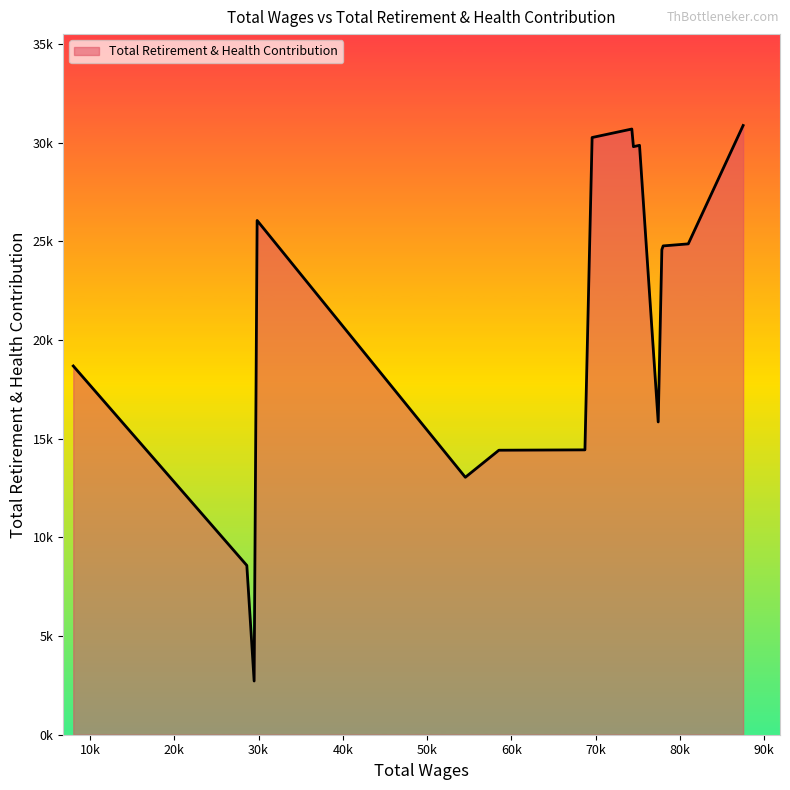

What is the sum of all values?

339465